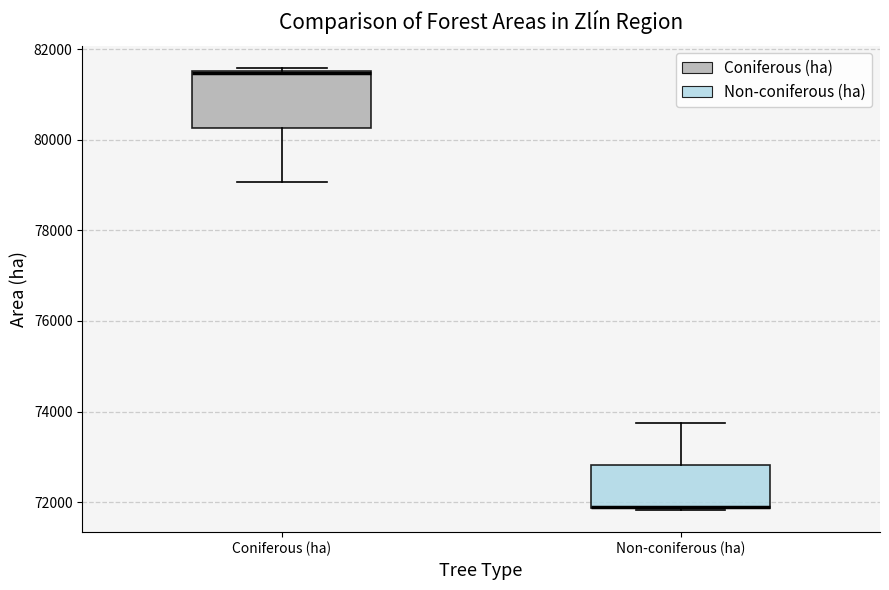

Reading left to right, read every box against the y-axis: the position of its median line, the range the box covers, and the ends of its whiskers. The values are not printed on the chart, so give them approximately, as read against the axis.

Coniferous (ha): median 81400, box 80200 to 81600, whiskers 79000 to 81600
Non-coniferous (ha): median 72000 (drawn on the box's lower edge), box 71800 to 72800, whiskers 71800 to 73800